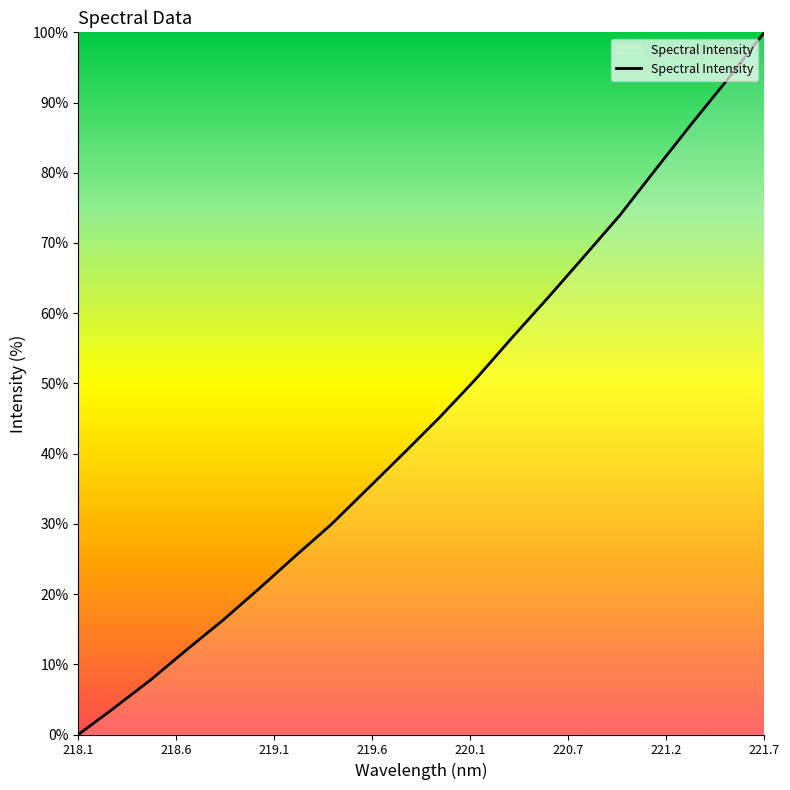

What is the difference between the maximum and minimum values?

100.0